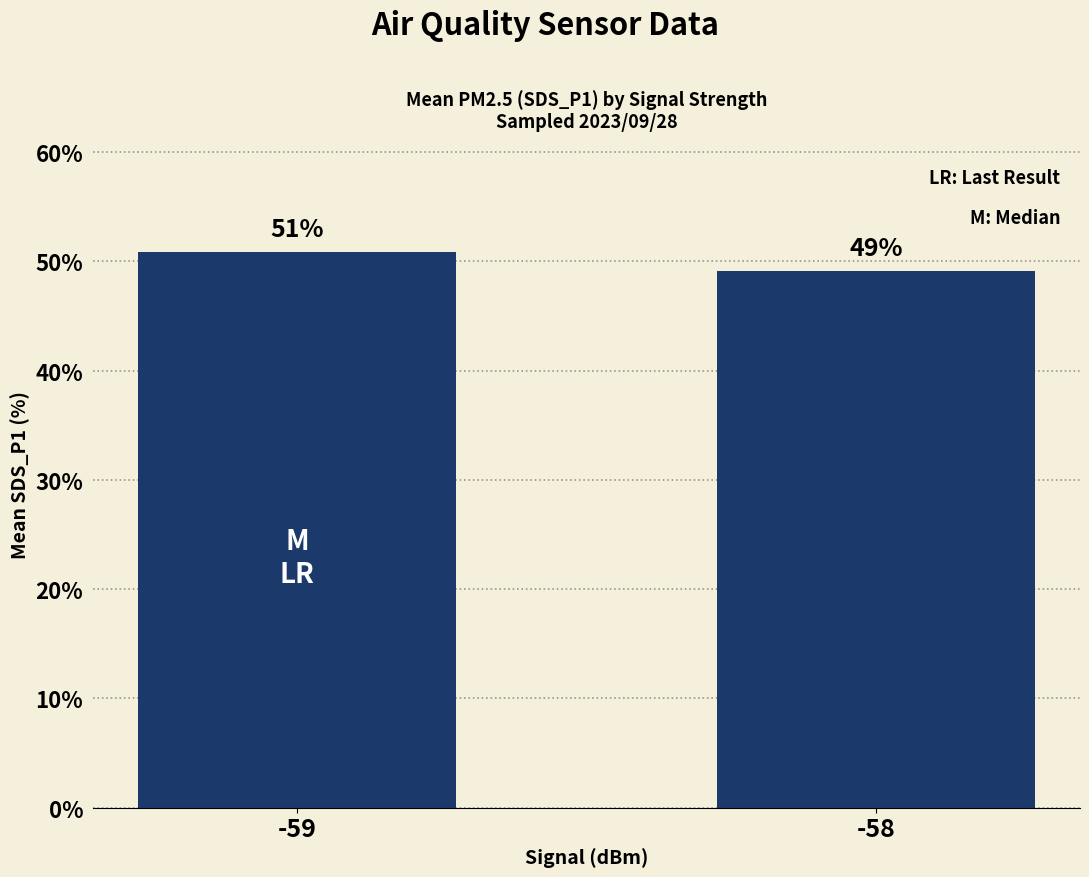

At which label does the data first exceed 50?

-59